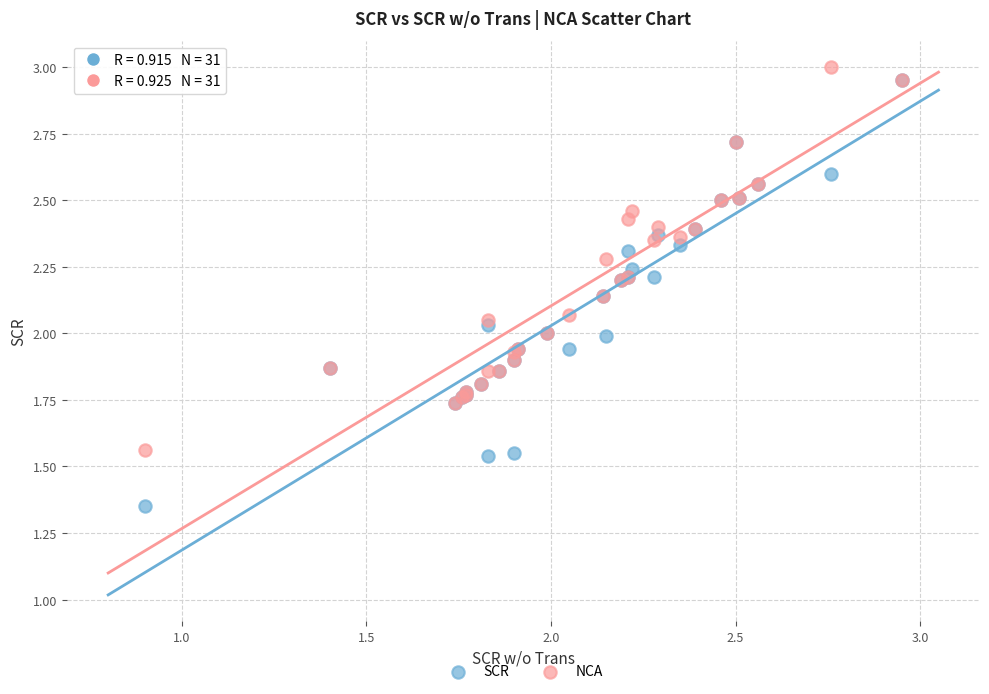

Which series has the widest spread of Y values?

SCR